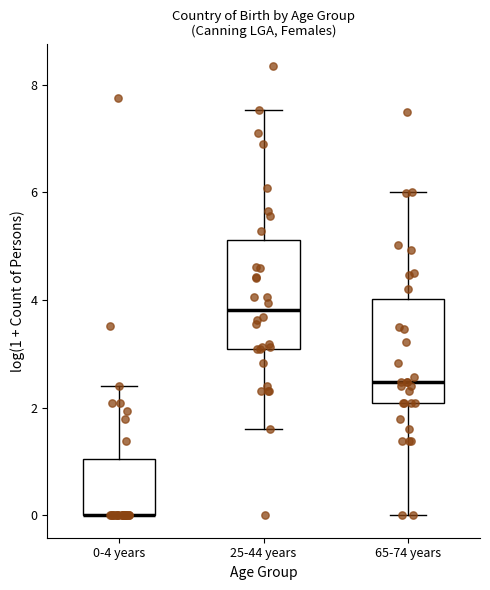

Reading left to right, read every box against the y-axis: the position of its median line, the range the box covers, and the ends of its whiskers. The values are not printed on the chart, so give them approximately, as read against the axis.

0-4 years: median 0.0 (drawn on the box's lower edge), box 0.0 to 1.0, whiskers 0.0 to 2.4
25-44 years: median 3.8, box 3.0 to 5.2, whiskers 1.6 to 7.6
65-74 years: median 2.4, box 2.0 to 4.0, whiskers 0.0 to 6.0